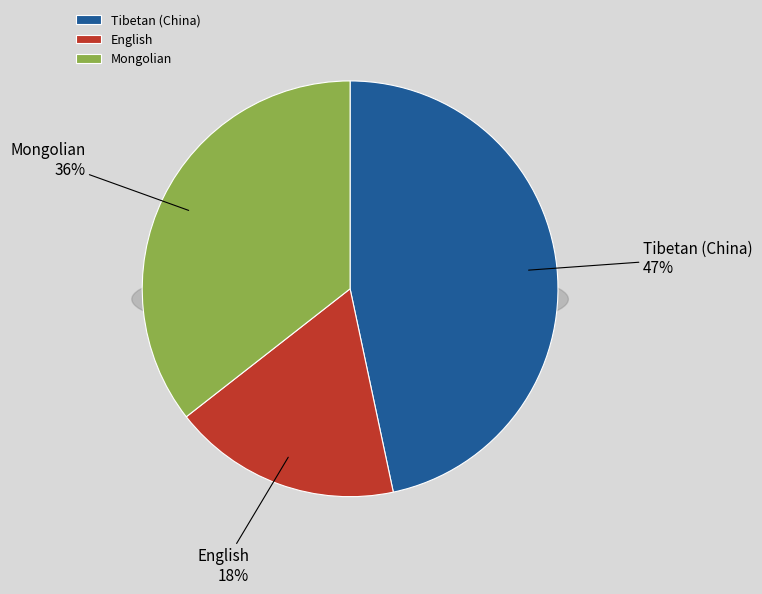

To the nearest percent, what is the difference between the Tibetan (China) and English slice percentages?

29%